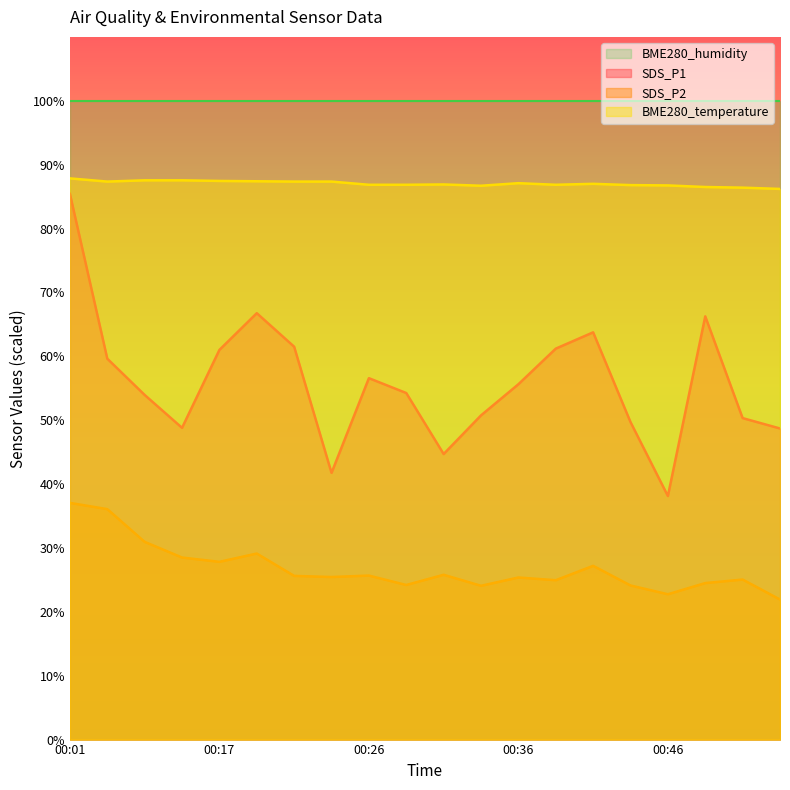

Does the chart have visible grid lines?

No